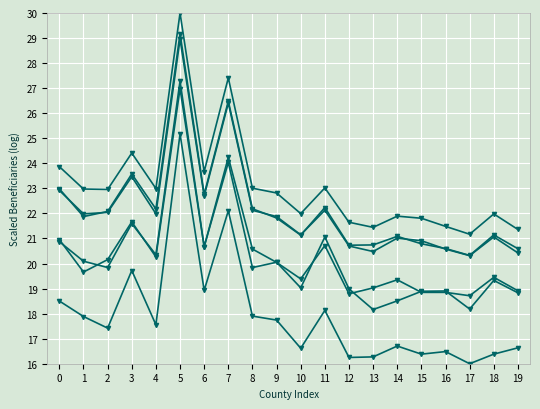

Is this an area chart (filled region under the line)?

No